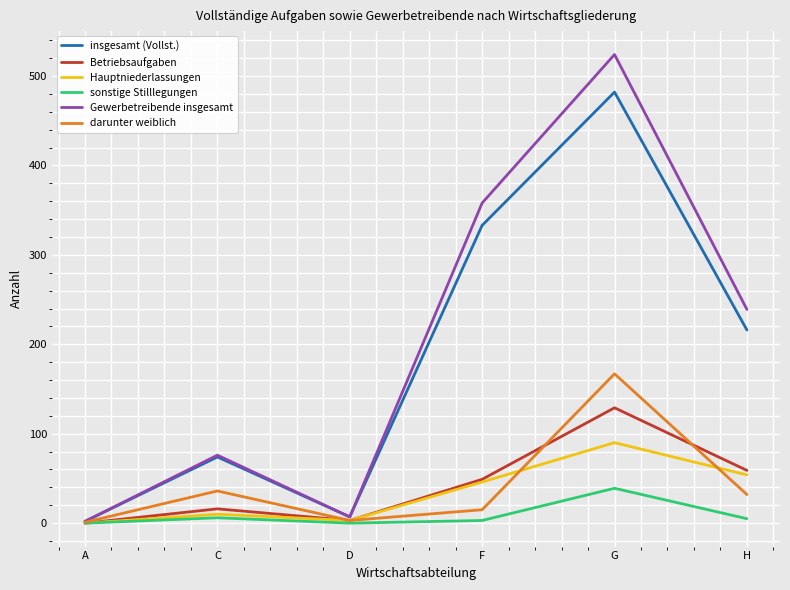

Is the value of Gewerbetreibende insgesamt at G greater than the value of Betriebsaufgaben at C?

Yes